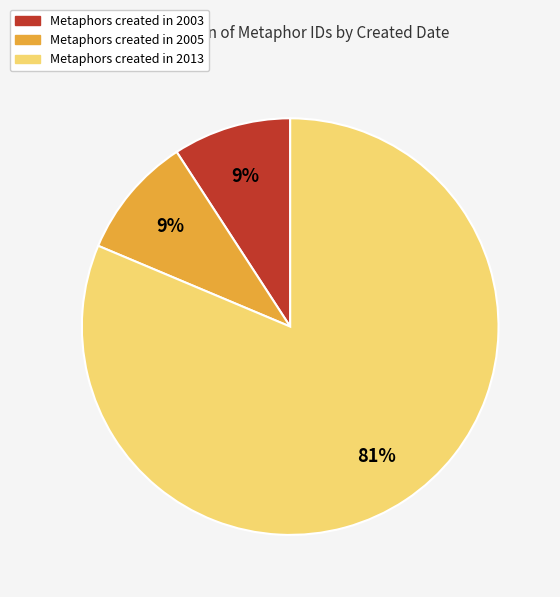

To the nearest percent, what is the average slice percentage?

33%